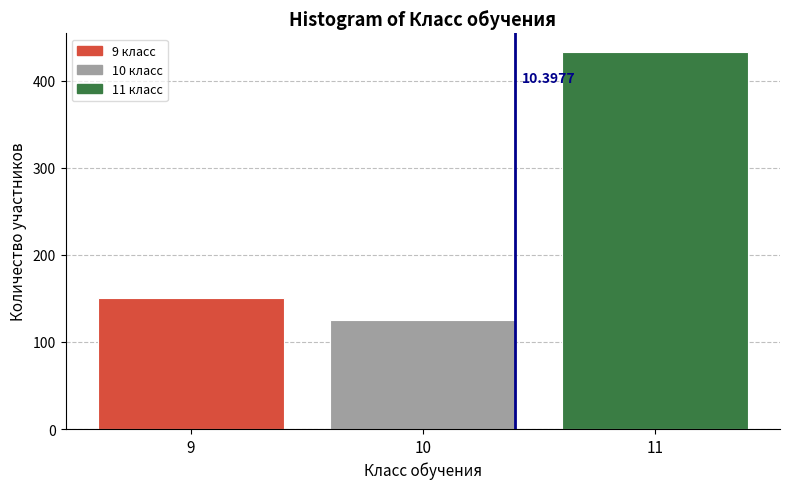

Over which range of the x-axis is the bar tallest?

10.5 to 11.5